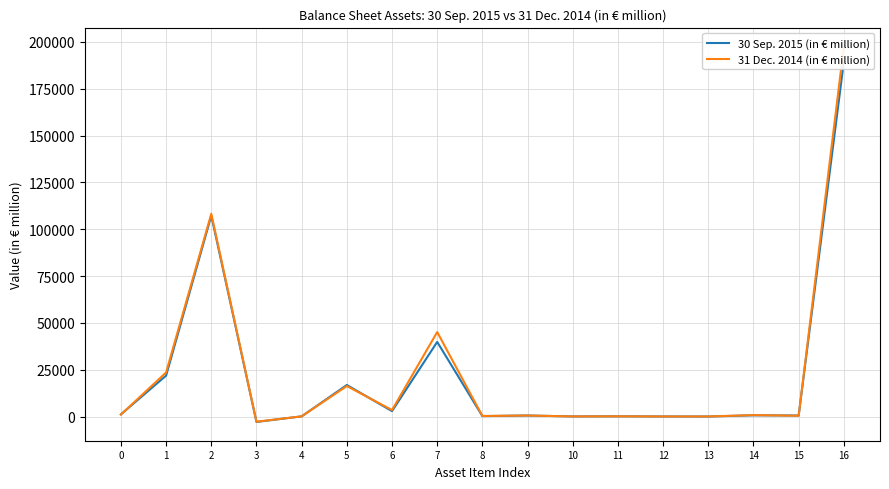

Which series has the largest total across all categories?

31 Dec. 2014 (in € million)